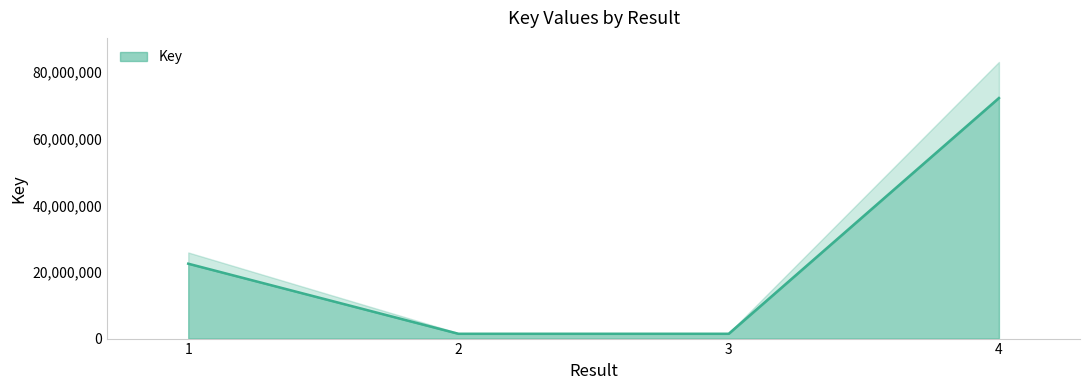

The chart shows a value of 72224552 at 4. True or false?

True